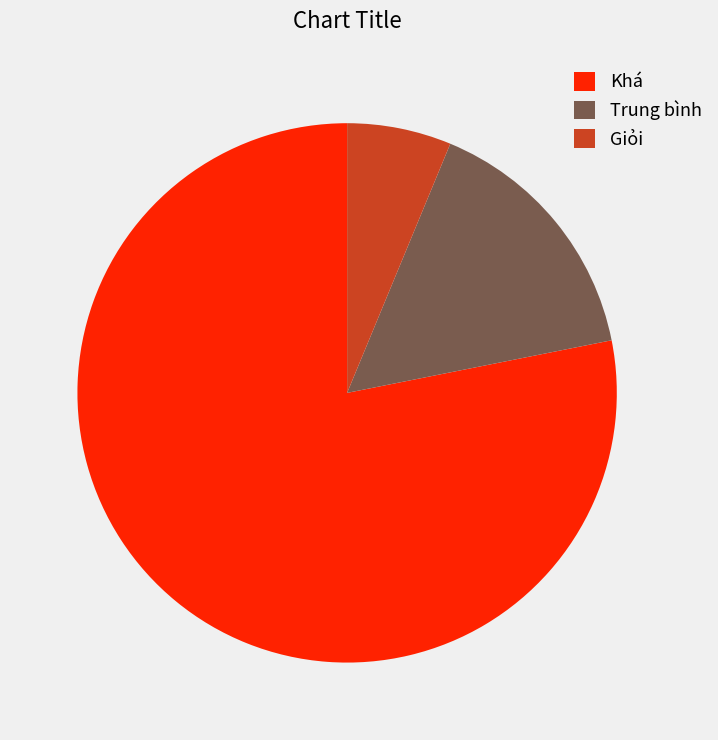

What is the majority slice?

Khá